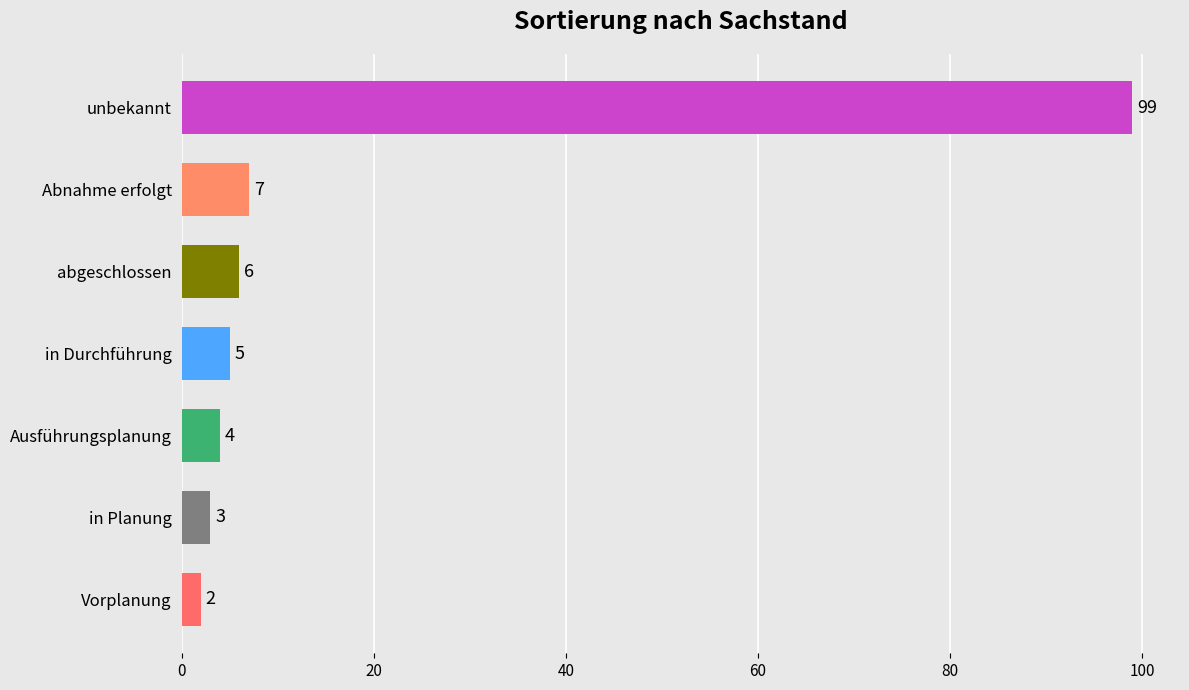

Is it true that the value at Ausführungsplanung is 4?

True